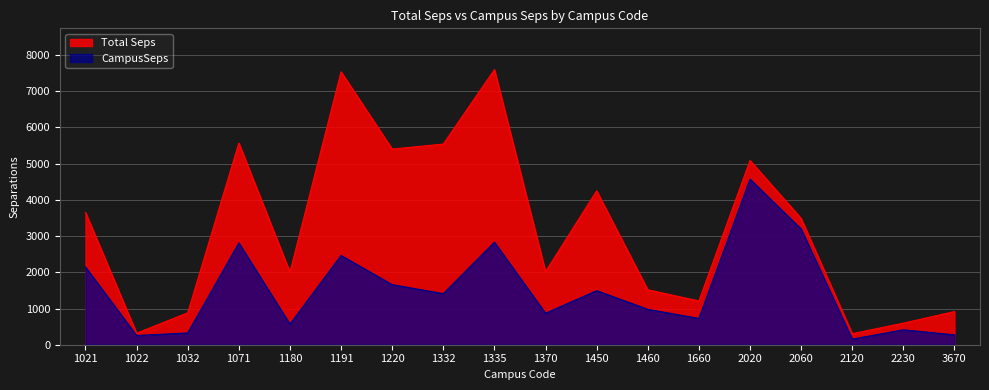

Rank the series at 1032 from highest to lowest value.

Total Seps, CampusSeps